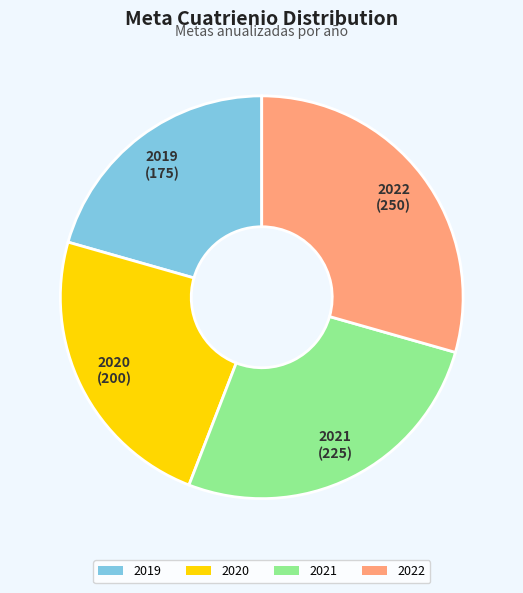

Approximately how many times larger is the value at 2022 compared to 2019?

1.4